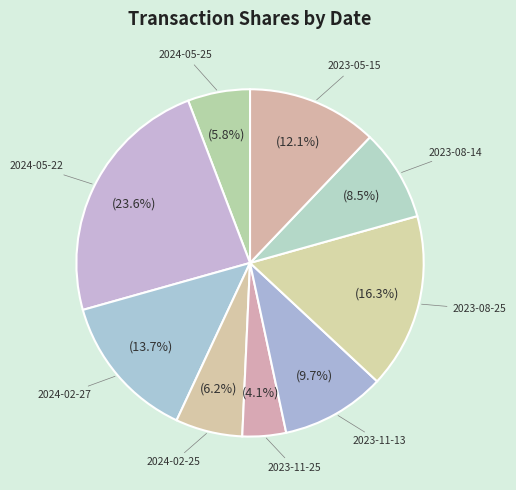

How many segments does this pie chart have?

9